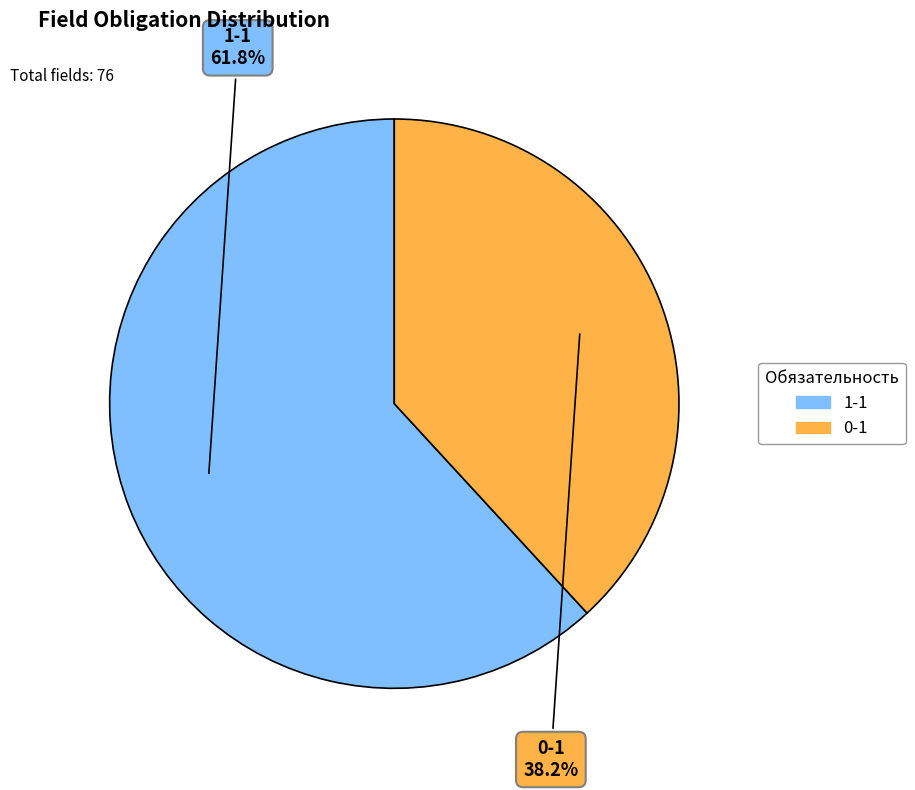

To the nearest percent, what percentage of the pie is 0-1?

38%